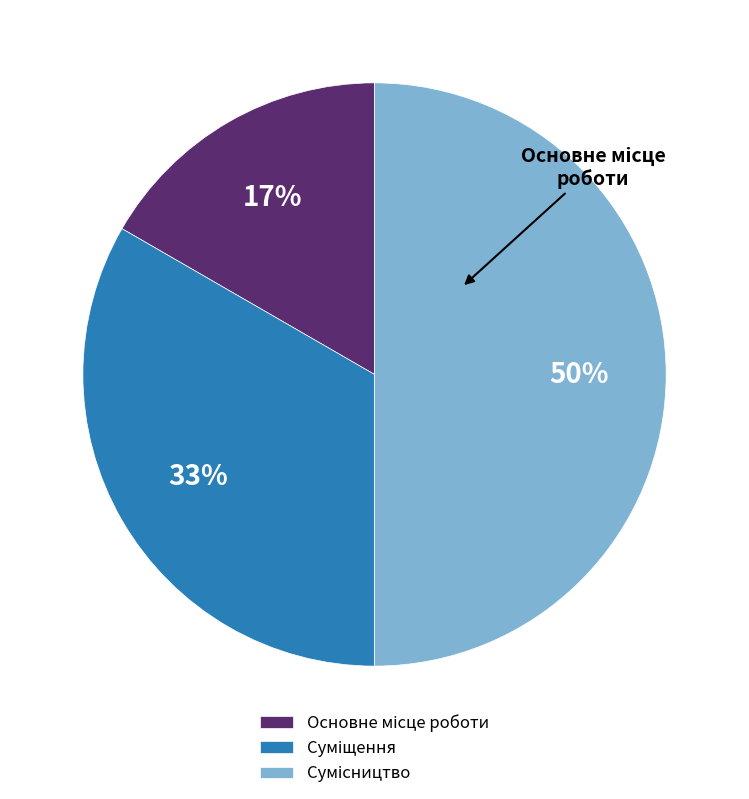

To the nearest percent, what is the difference between the largest and smallest slice percentages?

33%